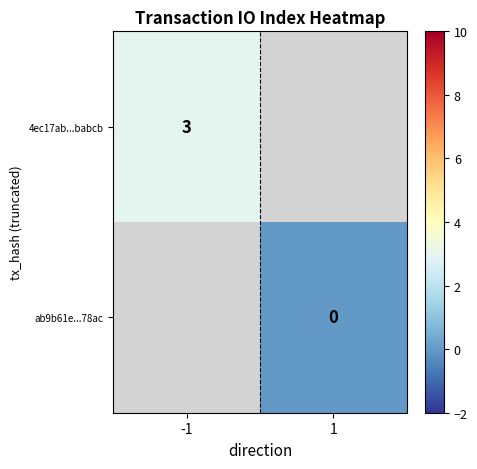

Is the value of ab9b61e...78ac at 1 greater than the value of 4ec17ab...babcb at -1?

No